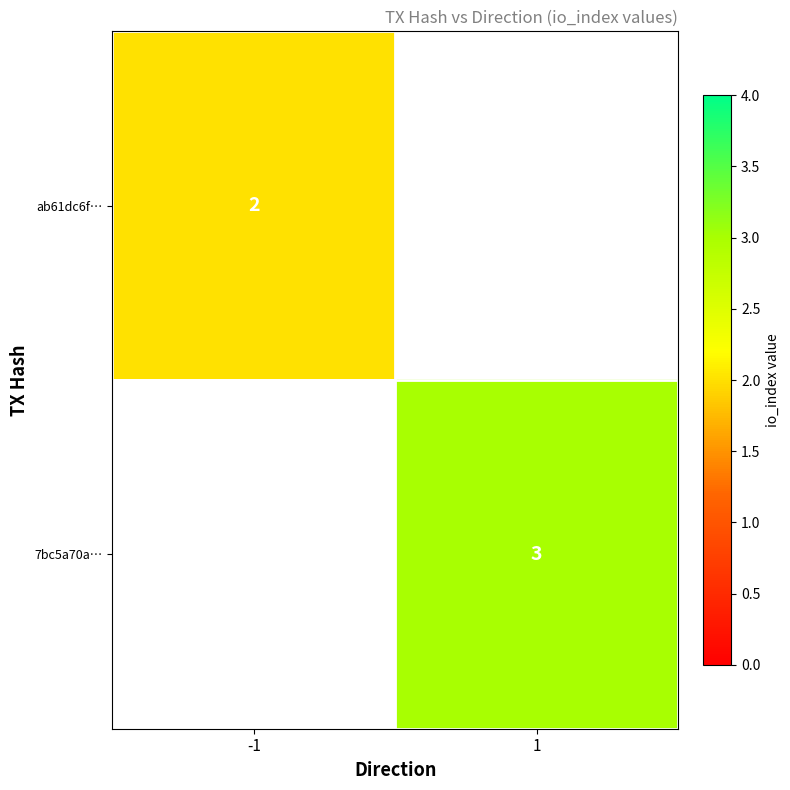

The 7bc5a70a… series shows 3 at 1. True or false?

True